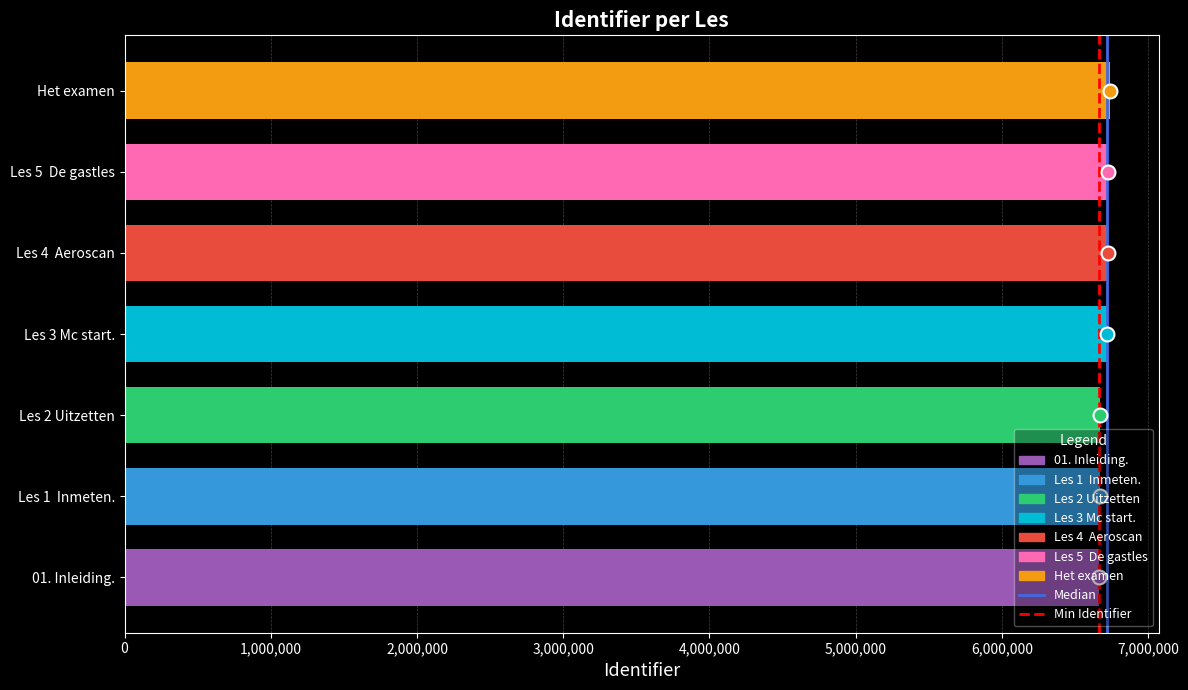

What is the maximum value shown in the chart?

6737382